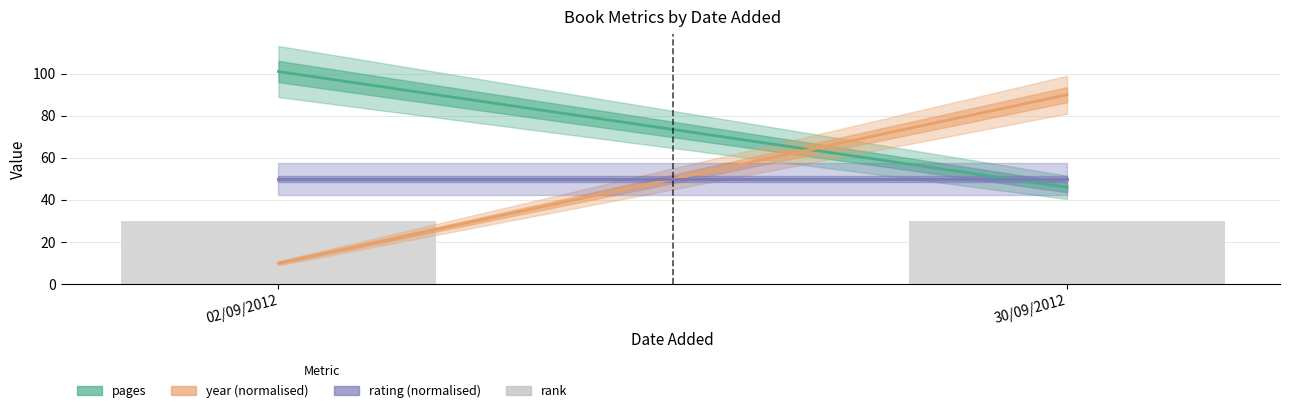

What is the value of the year (normalised) bar at the 2nd from the left?

90